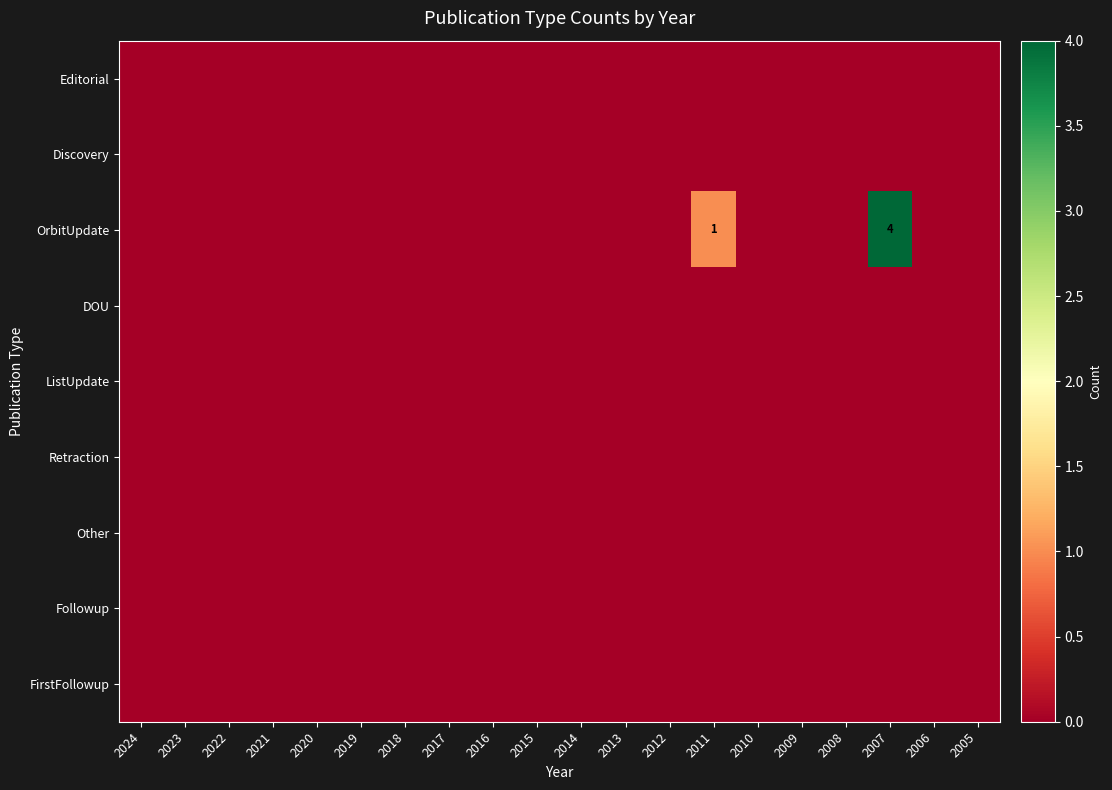

Is the value of Other at 2014 greater than the value of FirstFollowup at 2008?

No